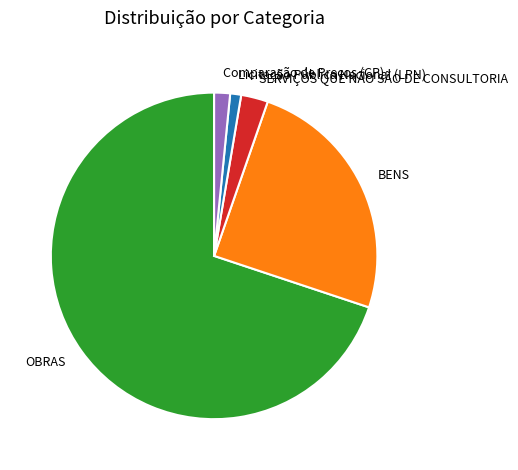

What is the majority slice?

OBRAS